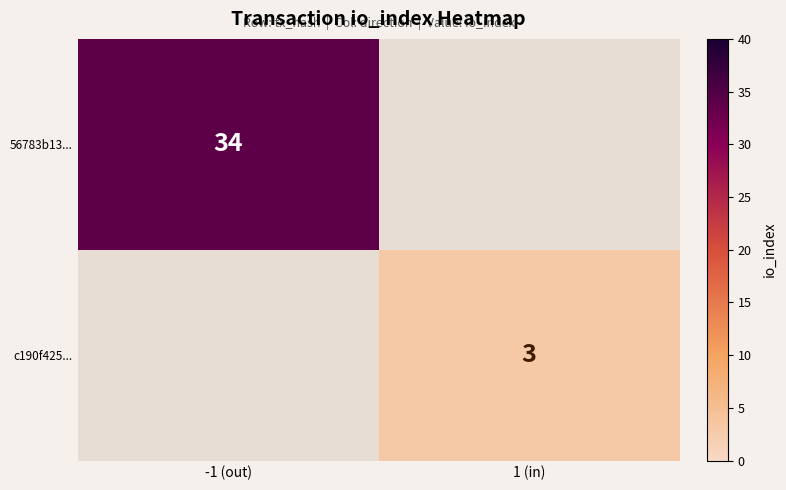

Is it true that c190f425... equals 4.5 at 1 (in)?

False